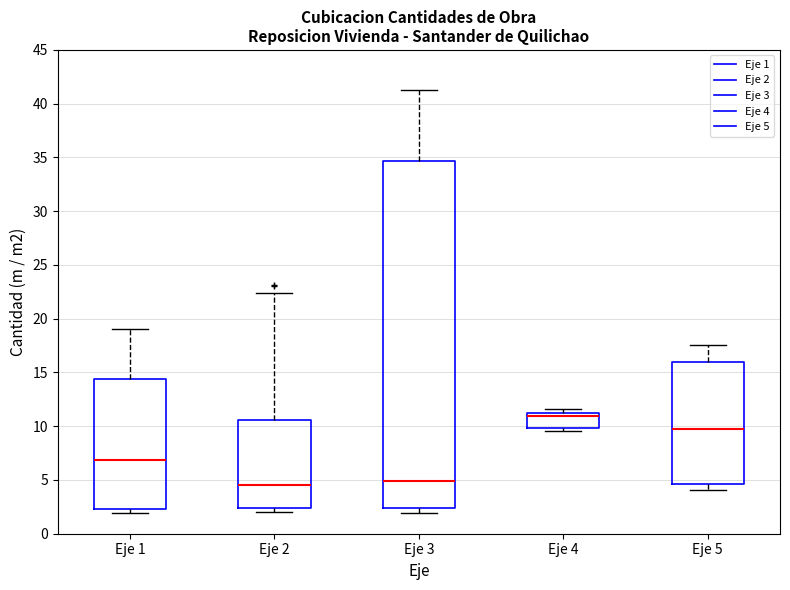

Where is the upper edge of the box for Eje 4 on the y-axis? The values are not printed on the chart, so give them approximately, as read against the axis.

11.0